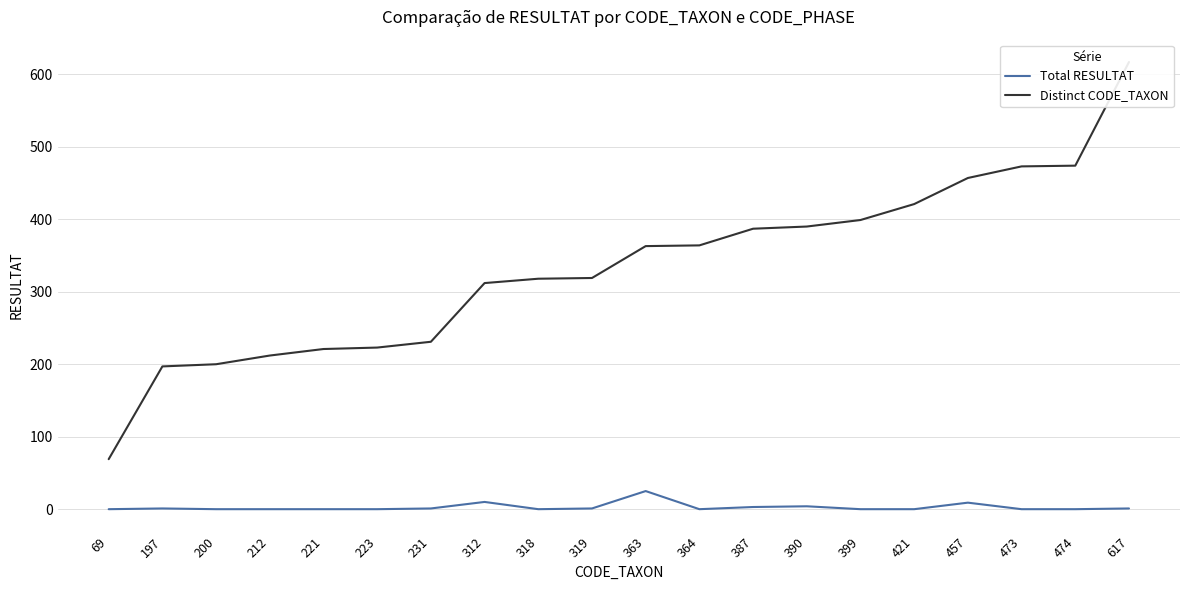

List the series in order of their overall mean, highest first.

Distinct CODE_TAXON, Total RESULTAT